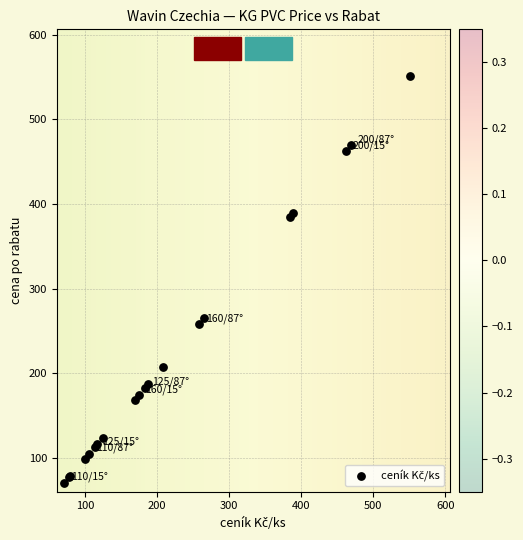

What Y value in the scatter plot is closest to 311?

265